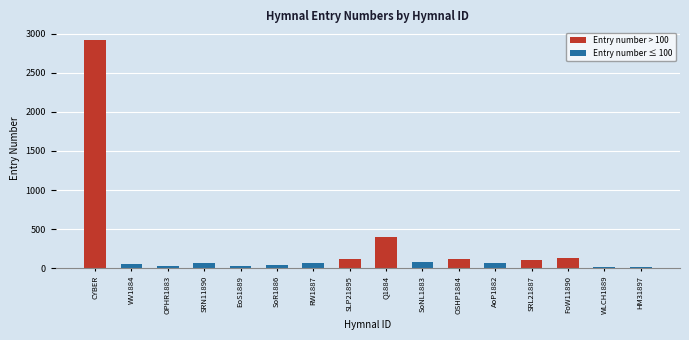

What is the label of the 13th bar from the left?

SRL21887